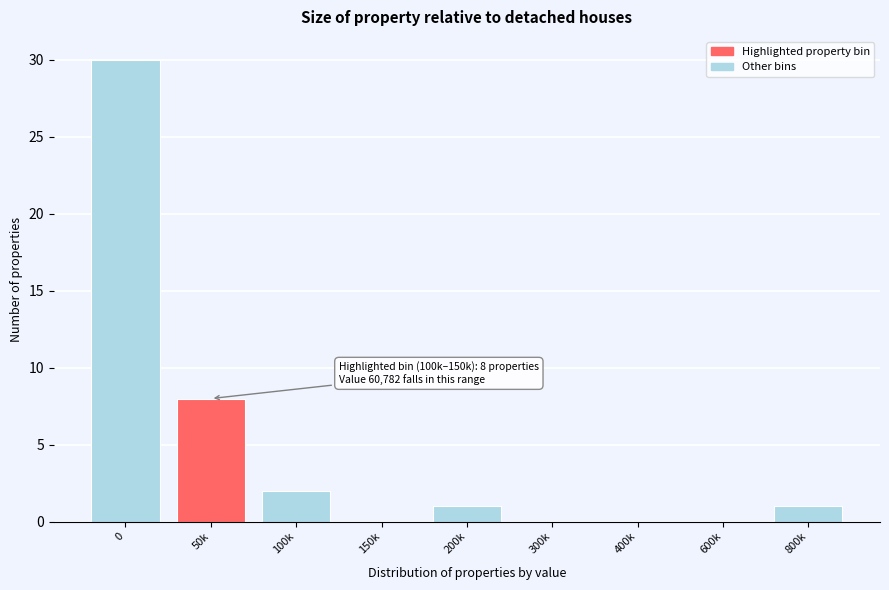

Reading left to right, extract all data points from this chart.

0=30	50k=8	100k=2	150k=0	200k=1	300k=0	400k=0	600k=0	800k=1